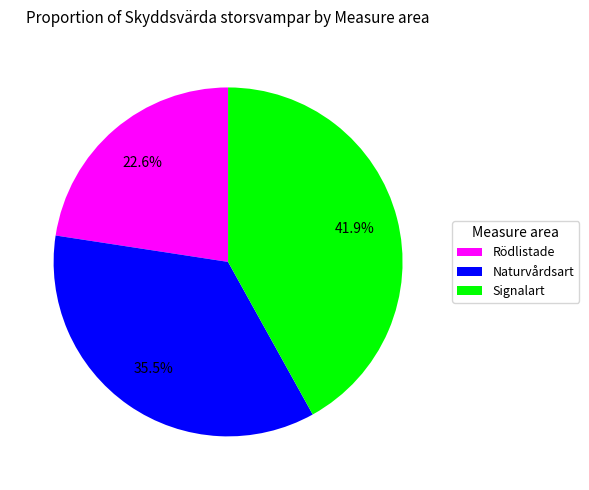

How many slices are in this pie chart?

3